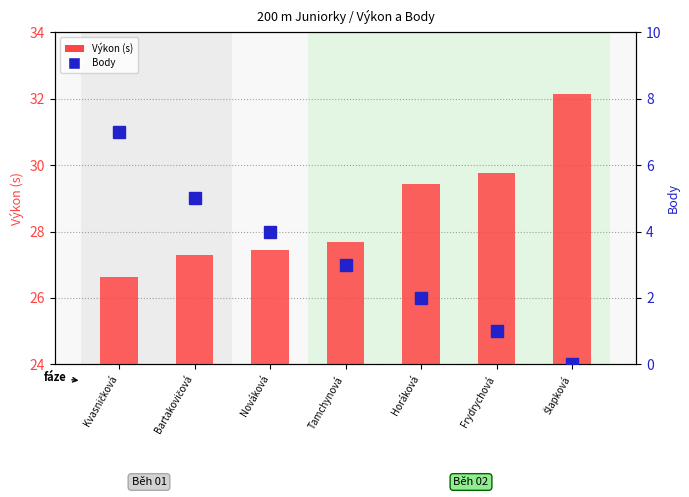

Rank the categories by value from lowest to highest.

Kvasničková, Bartakovičová, Nováková, Tamchynová, Horáková, Frydrychová, Šlapková